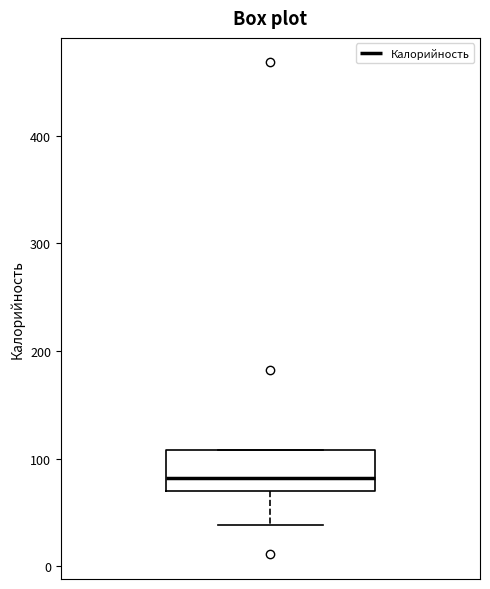

Transcribe this box plot: give where the median line is, the range the box spans, and where the two whiskers end, as read against the y-axis. The values are not printed on the chart, so give them approximately, as read against the axis.

median 80, box 70 to 110, whiskers 40 to 110